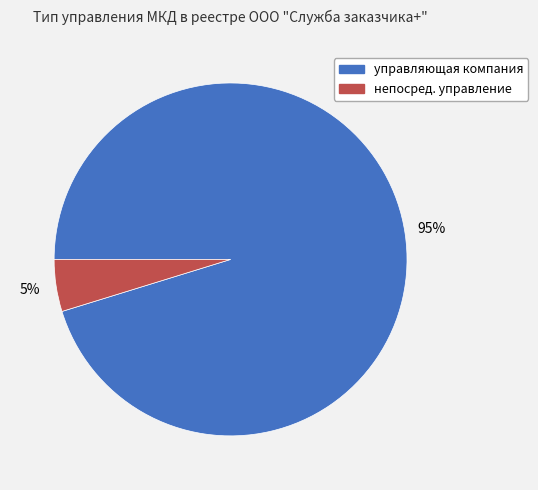

To the nearest percent, what portion does управляющая компания represent?

95%